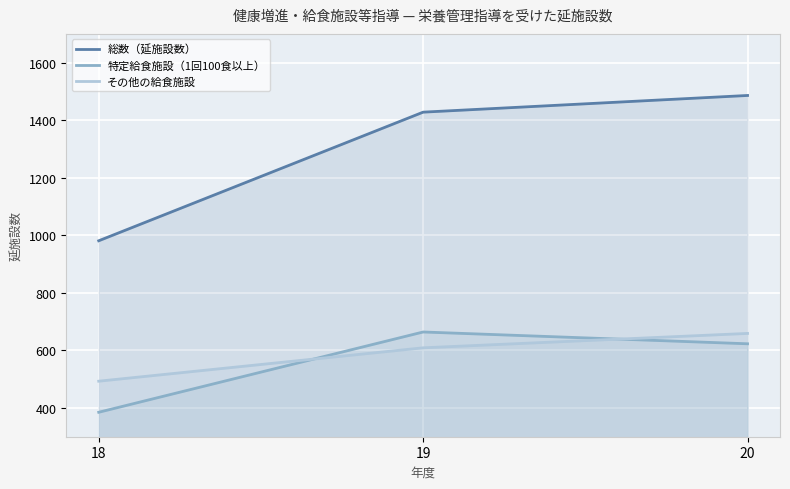

How many data points in その他の給食施設 are above 609?

1